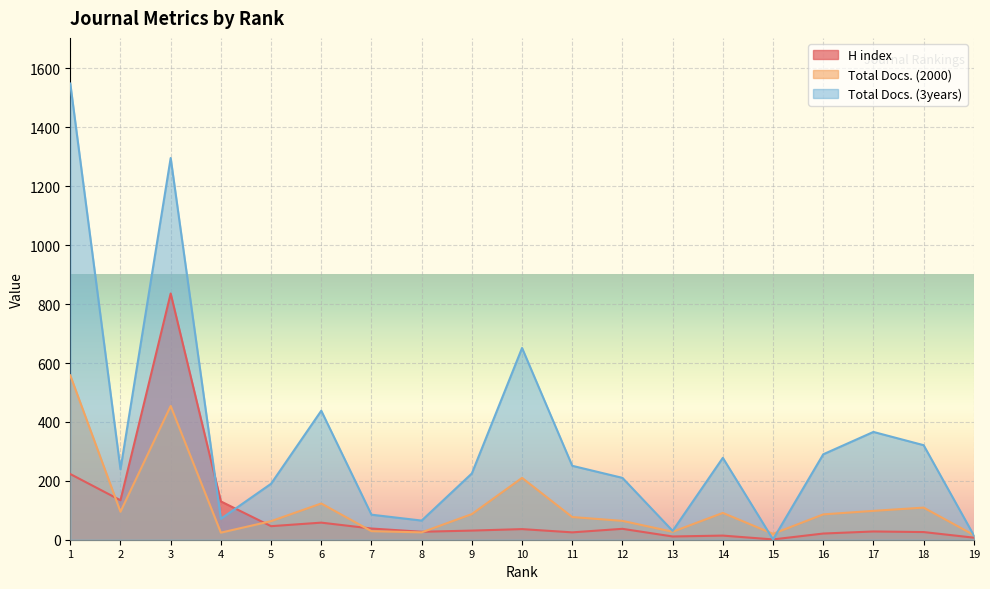

What is the minimum value shown in the chart?

1